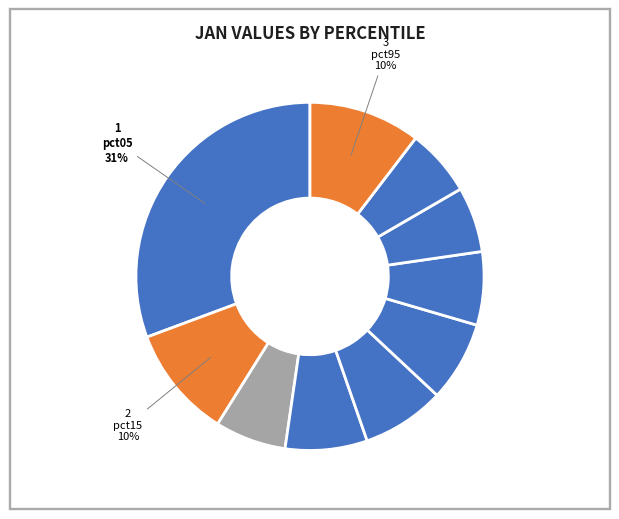

To the nearest percent, what is the average slice percentage?

10%